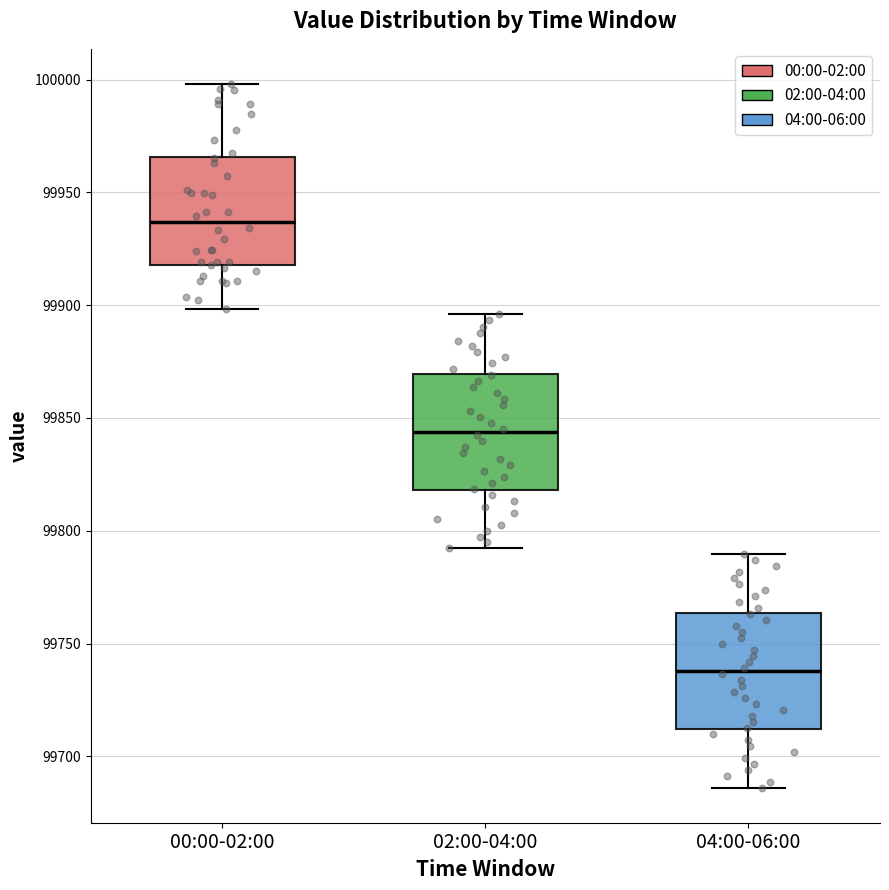

Reading left to right, read every box against the y-axis: the position of its median line, the range the box covers, and the ends of its whiskers. The values are not printed on the chart, so give them approximately, as read against the axis.

00:00-02:00: median 99935, box 99920 to 99965, whiskers 99900 to 100000
02:00-04:00: median 99845, box 99820 to 99870, whiskers 99790 to 99895
04:00-06:00: median 99740, box 99710 to 99765, whiskers 99685 to 99790